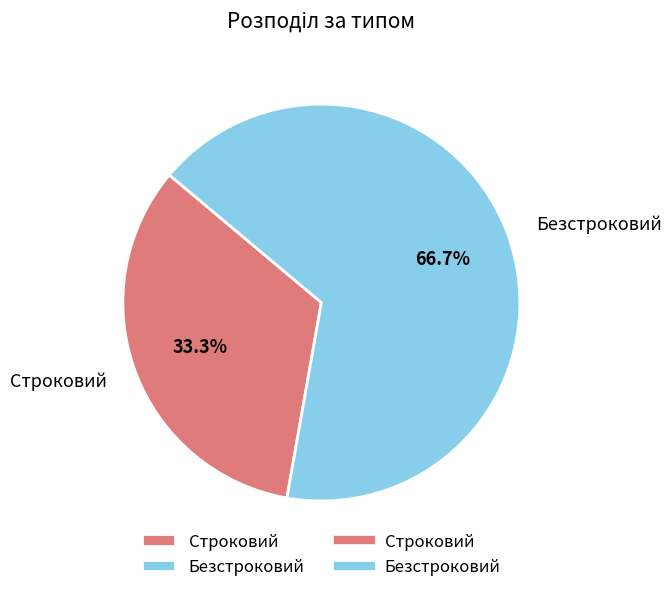

Combined, do Безстроковий and Строковий account for over 50%?

Yes